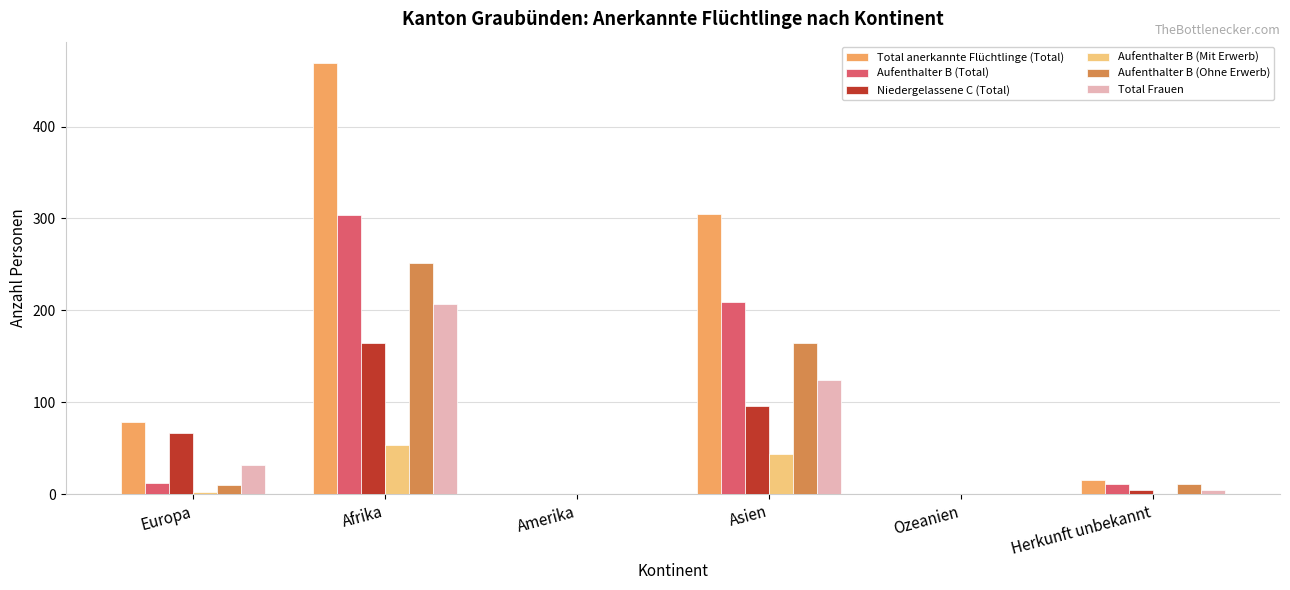

Is it true that Total anerkannte Flüchtlinge (Total) equals 305 at Asien?

True